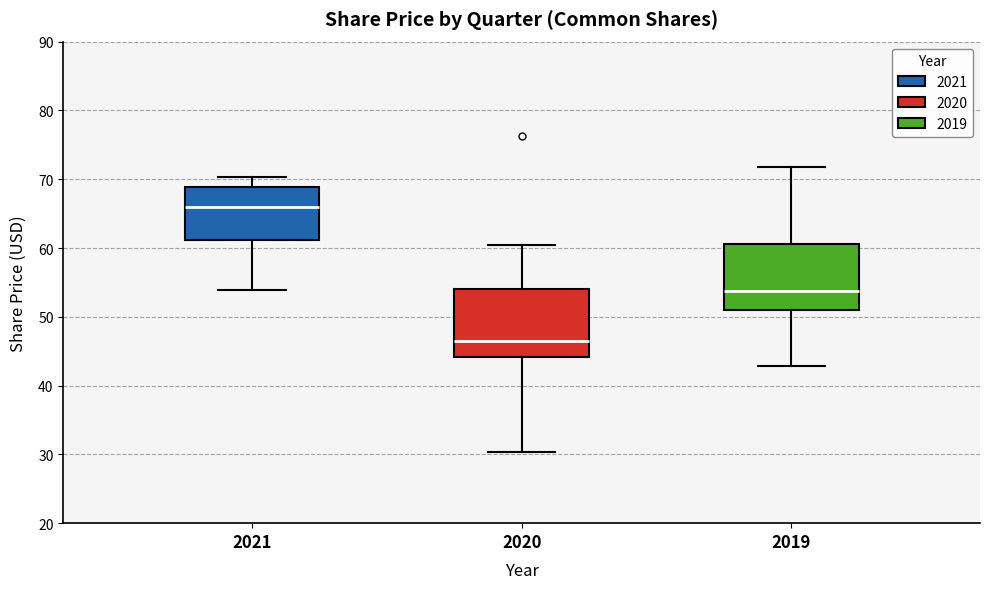

Which box's median line is the highest?

2021